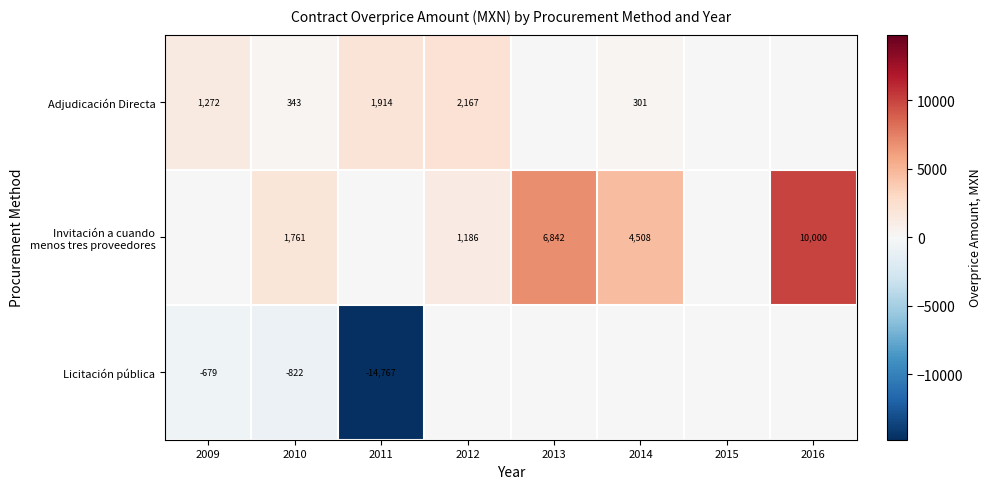

The Adjudicación Directa series shows 343 at 2010. True or false?

True